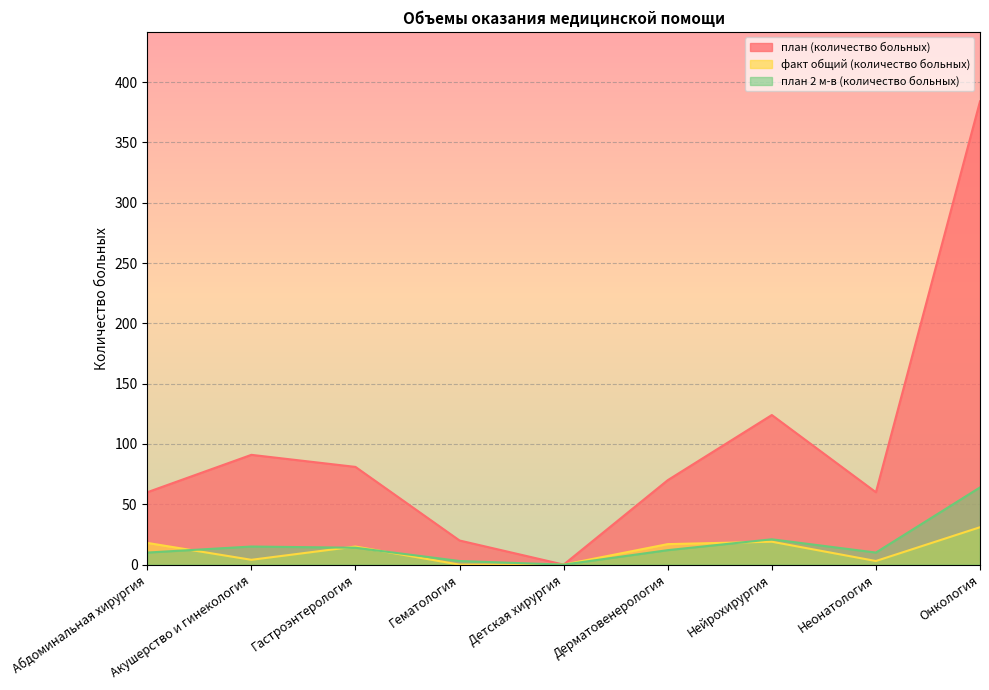

Which series has the widest spread of values?

план (количество больных)